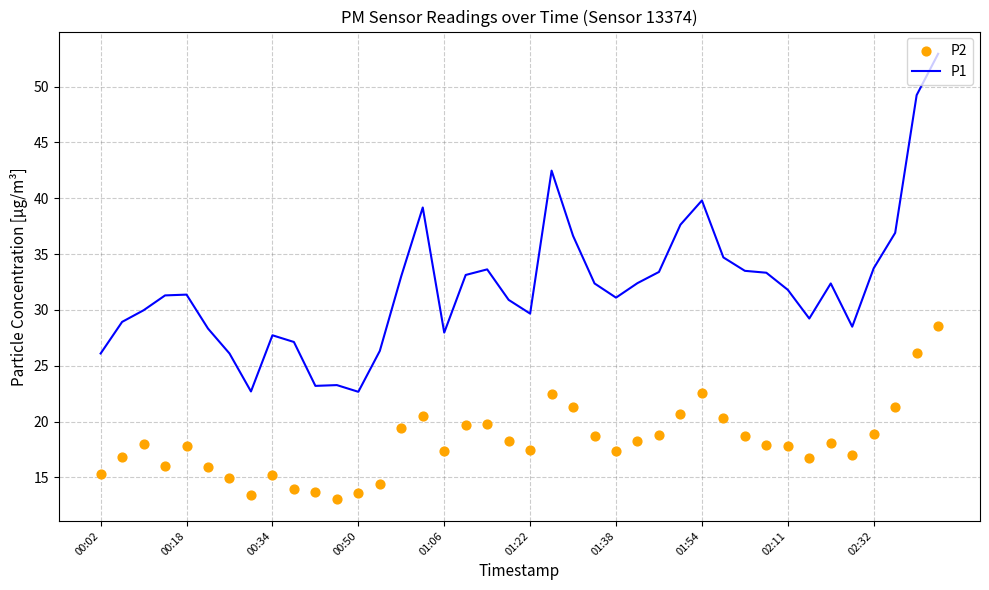

Which series reaches the maximum Y coordinate?

P1